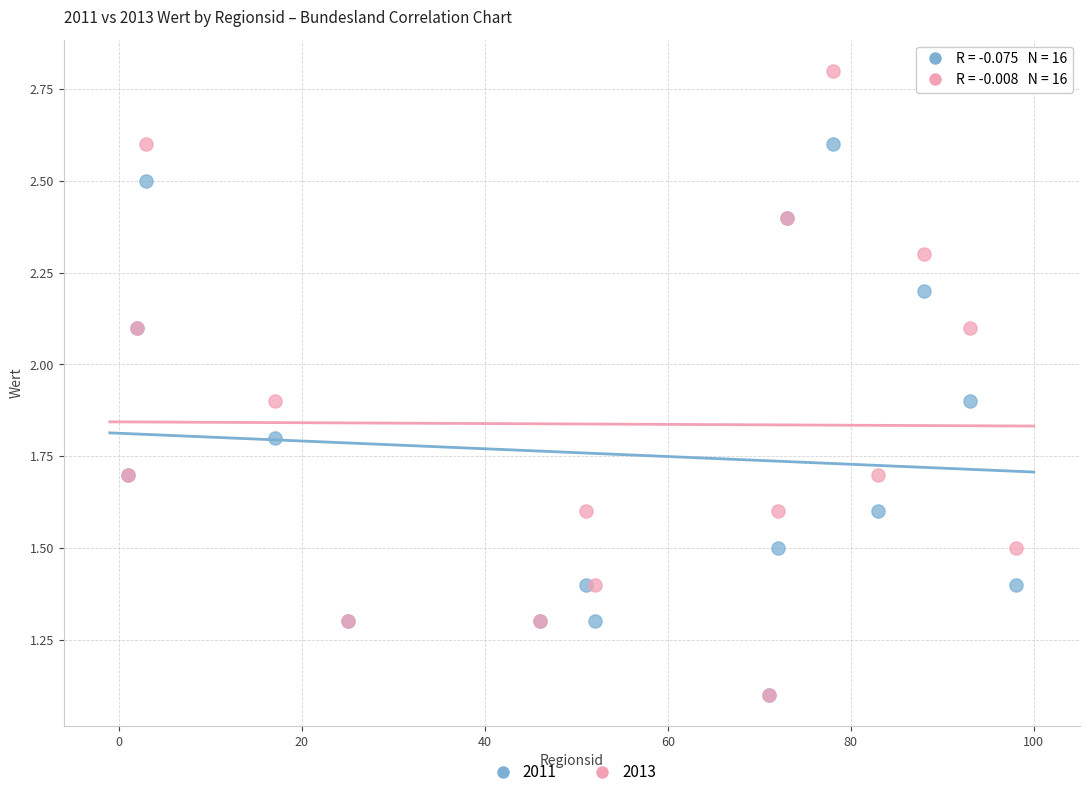

What are all the series names shown in the legend?

2011, 2013